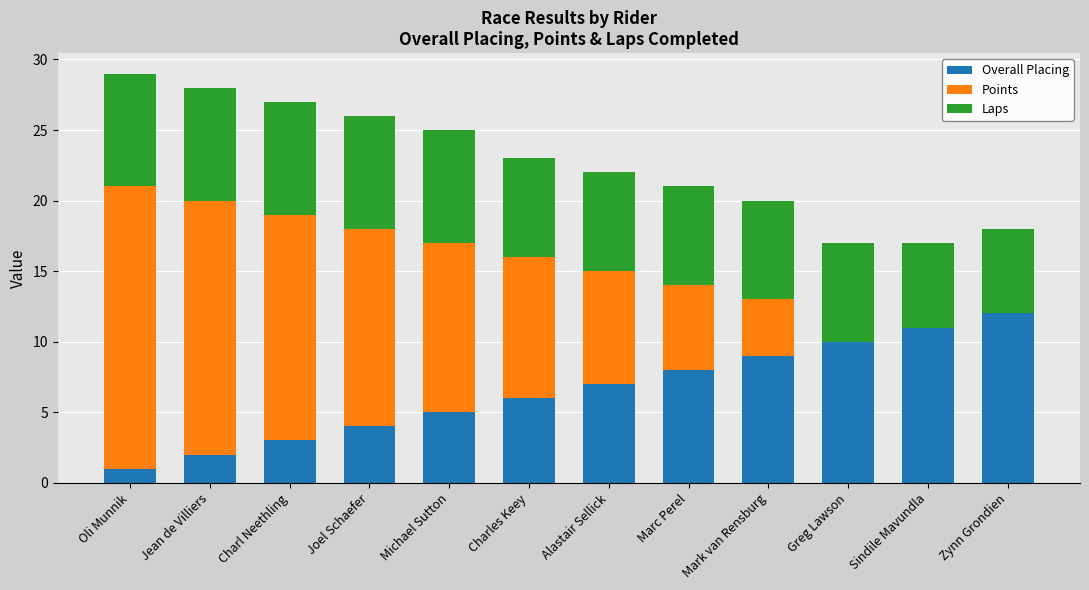

What is the total value across all series at Mark van Rensburg?

20